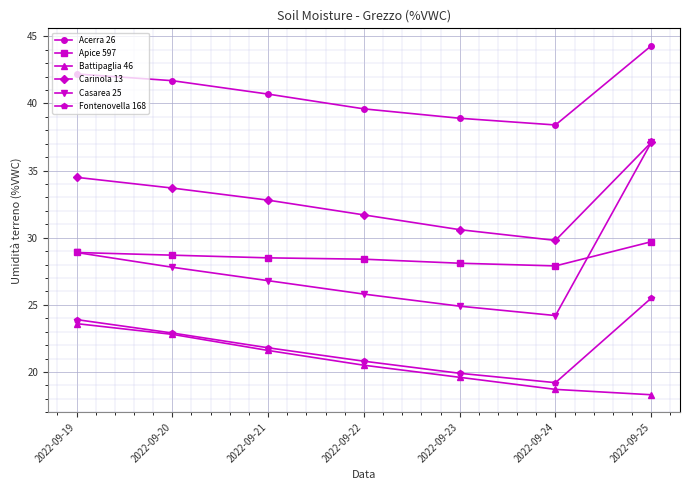

Is the value of Fontenovella 168 at 2022-09-25 greater than the value of Acerra 26 at 2022-09-19?

No